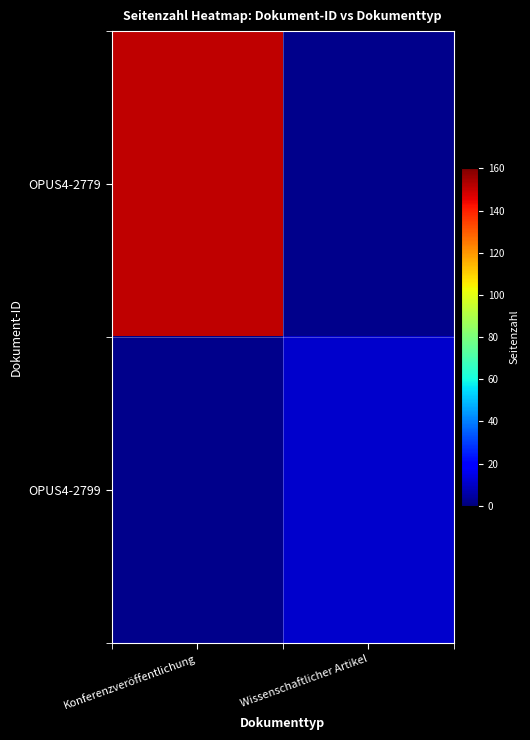

Which series has the widest spread of values?

OPUS4-2779